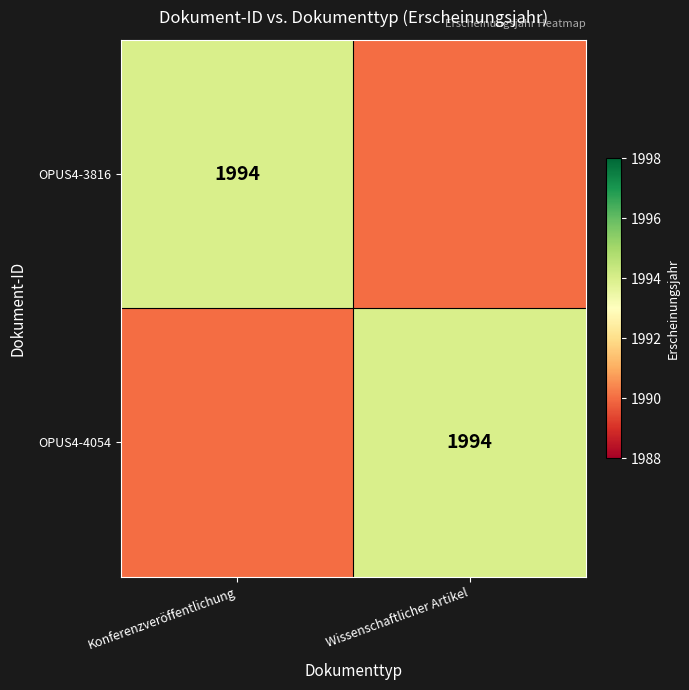

The value of OPUS4-3816 at Konferenzveröffentlichung is 1994. True or false?

True